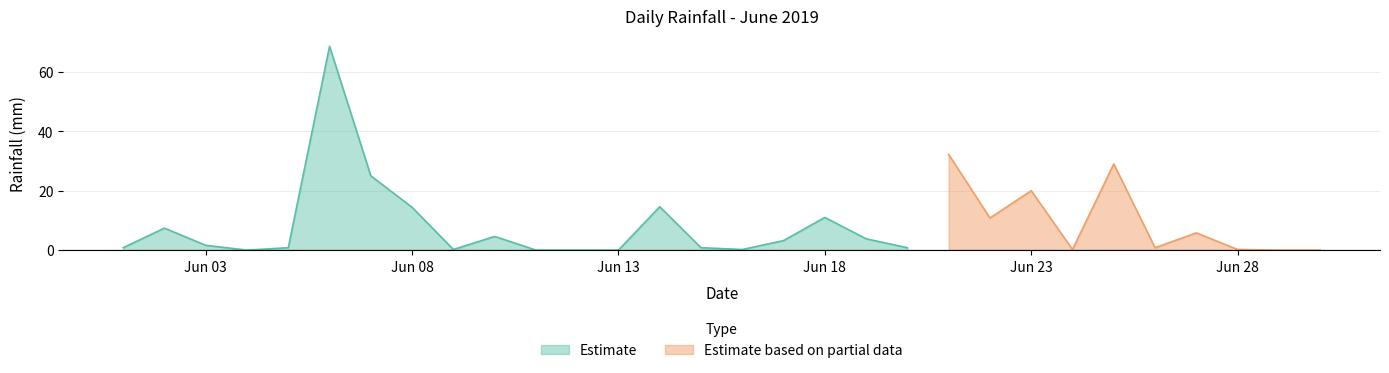

At which label does the data first exceed 1?

2019-06-02